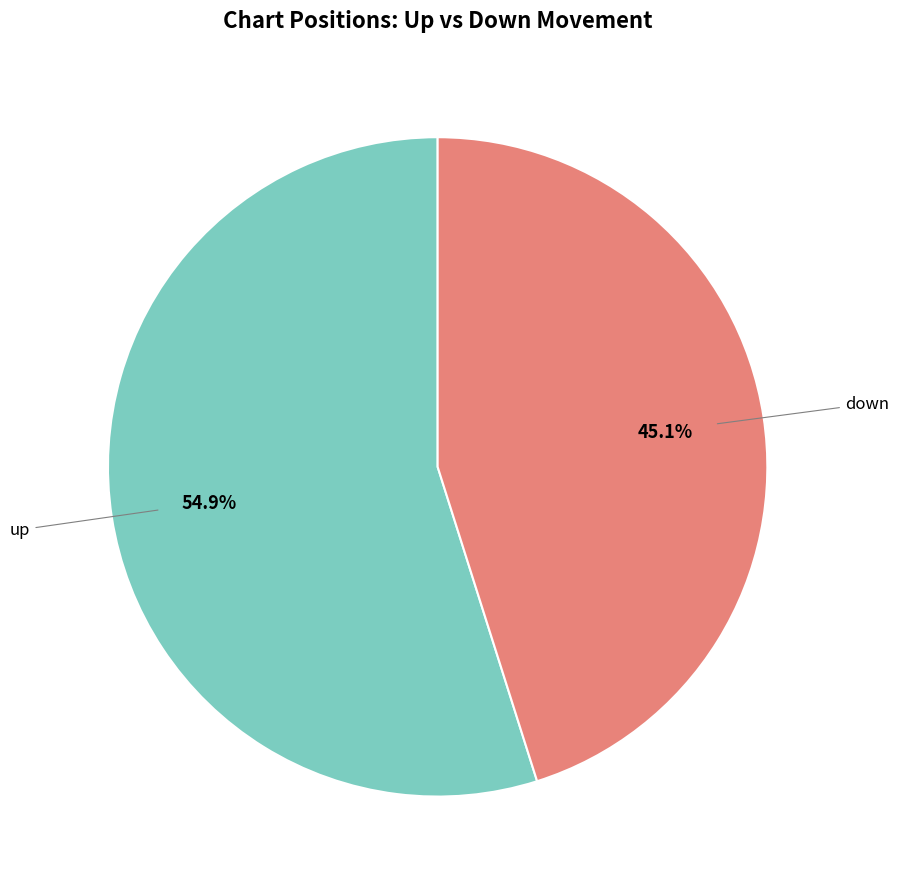

Is there a majority slice in this chart?

Yes